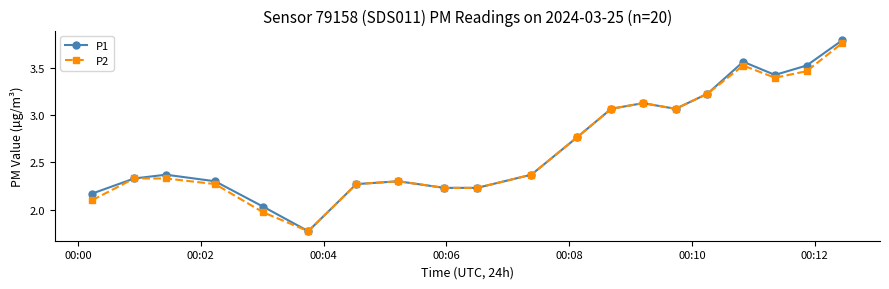

Which series has the largest range (max minus min)?

P1